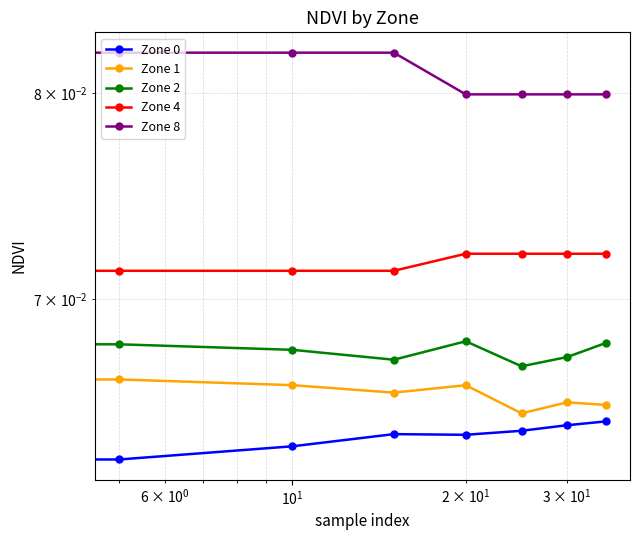

Which series has the largest range (max minus min)?

Zone 8